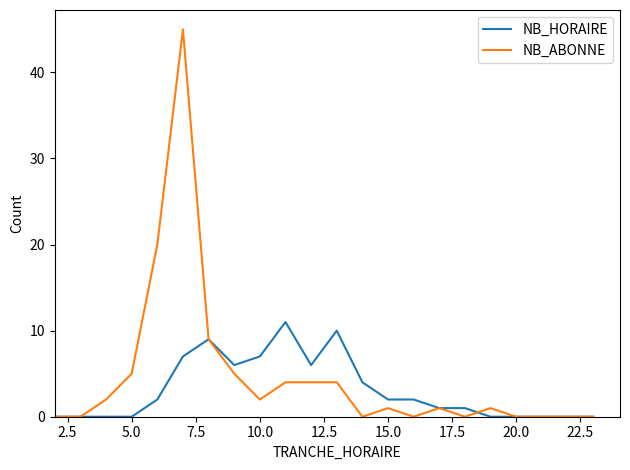

Rank the series by their maximum value, from highest to lowest.

NB_ABONNE, NB_HORAIRE